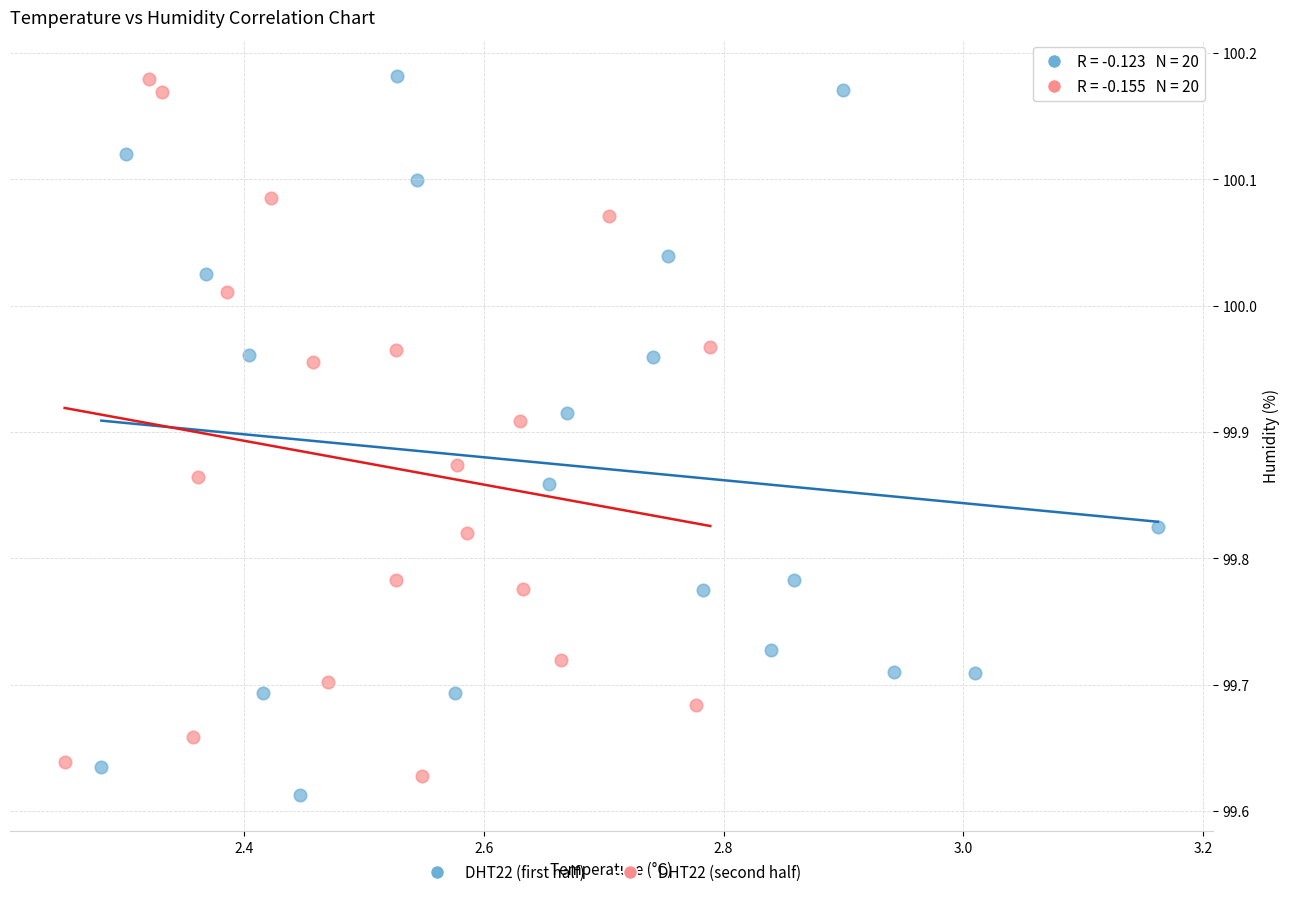

What are all the series names shown in the legend?

DHT22 (first half), DHT22 (second half)